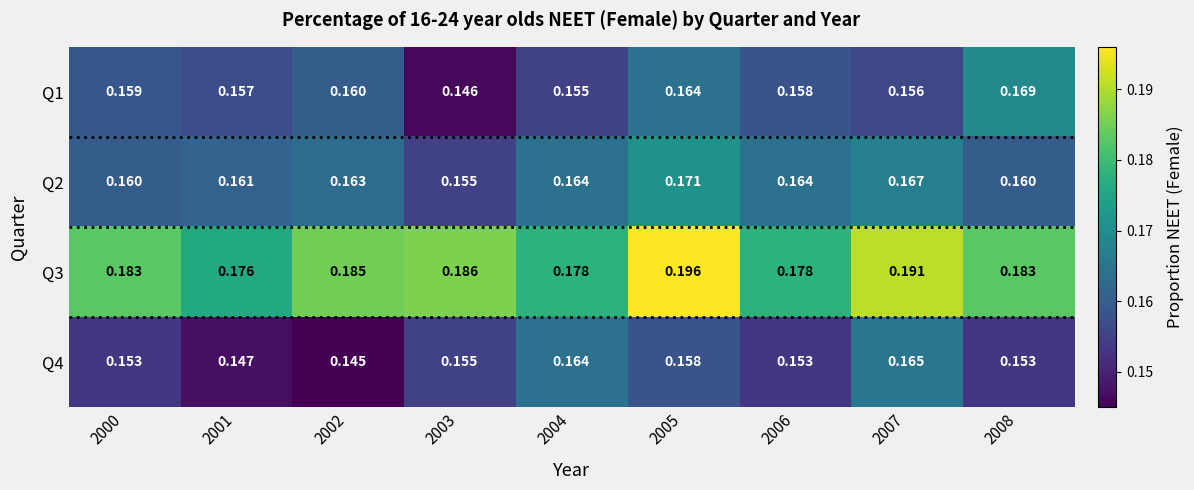

At how many categories does at least one series exceed 0?

9